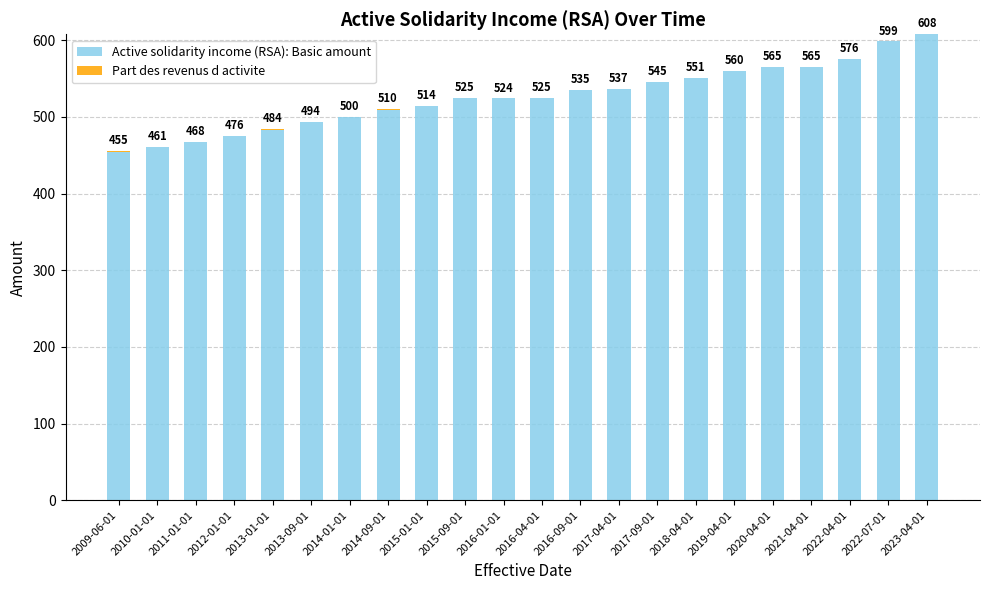

At which category is the sum across all series the highest?

2023-04-01